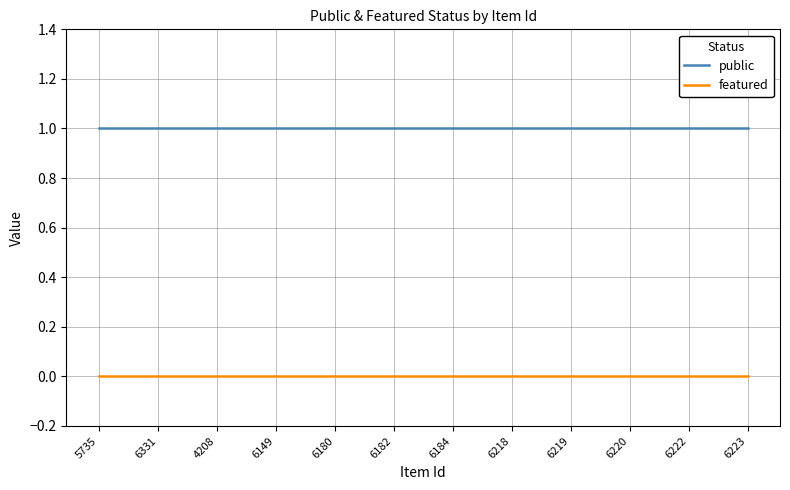

How many lines are shown in the chart?

2